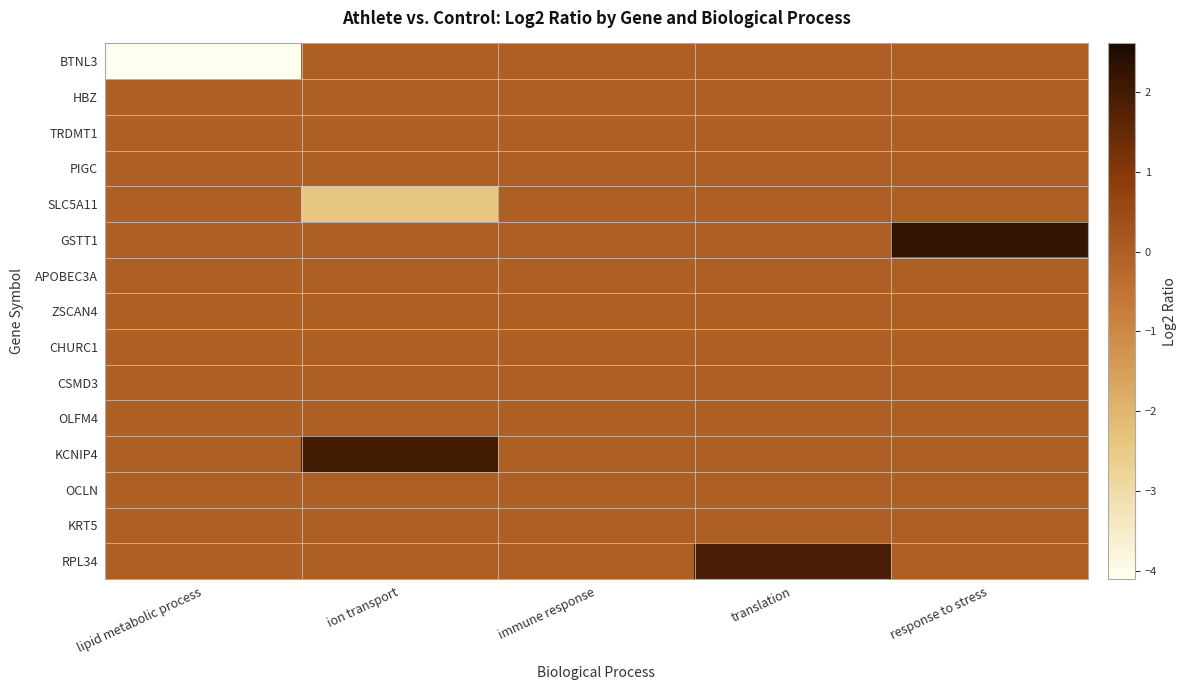

Which label corresponds to the smallest value in the chart?

lipid metabolic process